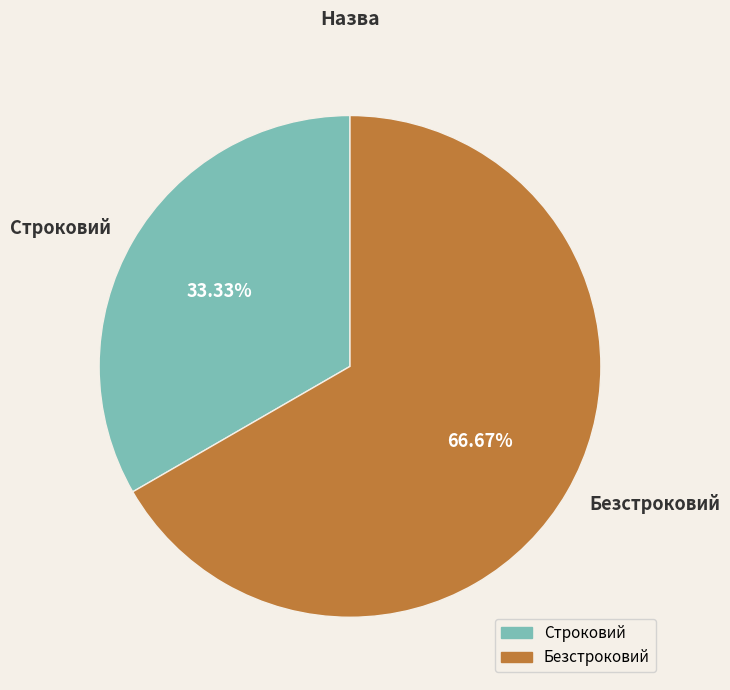

How many segments does this pie chart have?

2